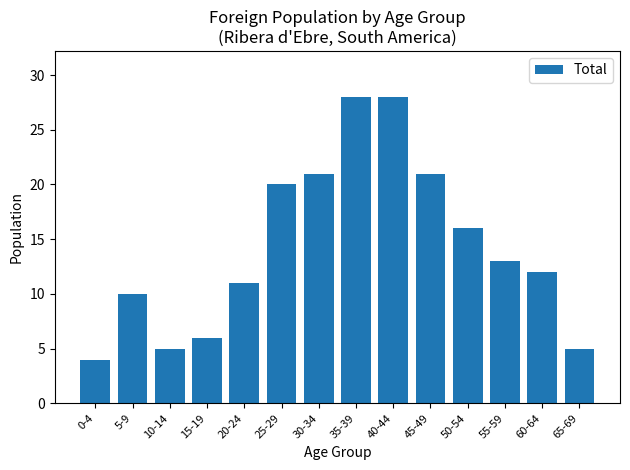

Reading left to right, transcribe all the data shown in this chart.

0-4=4	5-9=10	10-14=5	15-19=6	20-24=11	25-29=20	30-34=21	35-39=28	40-44=28	45-49=21	50-54=16	55-59=13	60-64=12	65-69=5